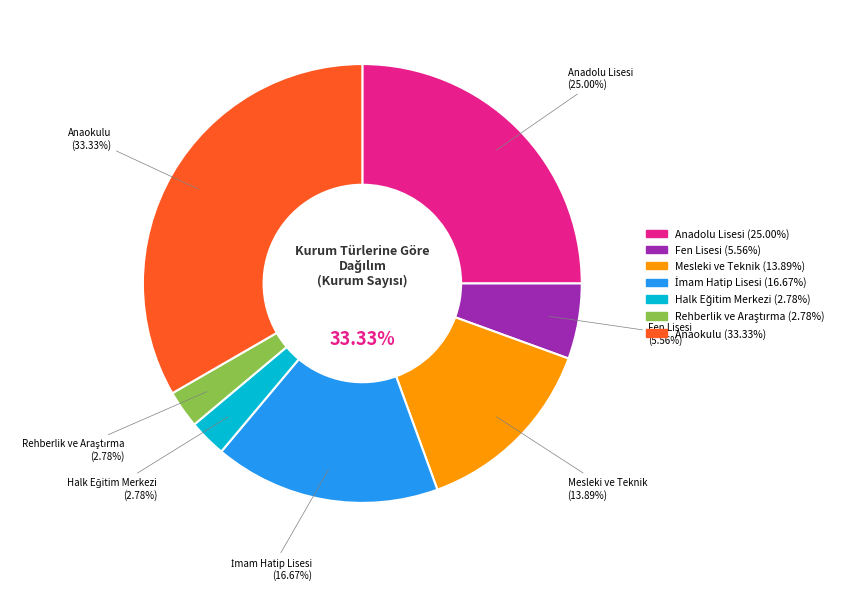

Rank the categories by value from lowest to highest.

Halk Eğitim Merkezi, Rehberlik ve Araştırma, Fen Lisesi, Mesleki ve Teknik, İmam Hatip Lisesi, Anadolu Lisesi, Anaokulu